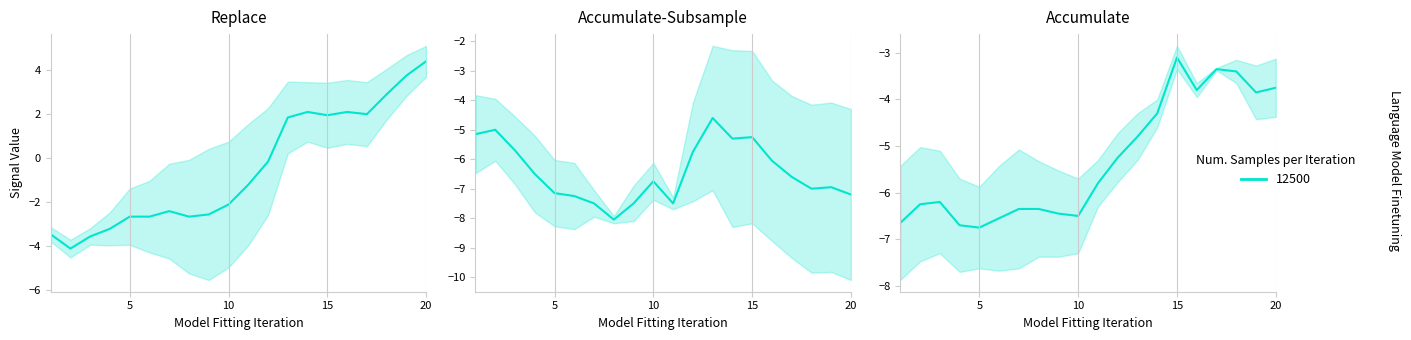

List the labels in order of 9.433 value, smallest first.

5, 10, 11, 4, 9, 6, 8, 1, 12, 3, 2, 7, 13, 14, 15, 16, 17, 18, 19, 20